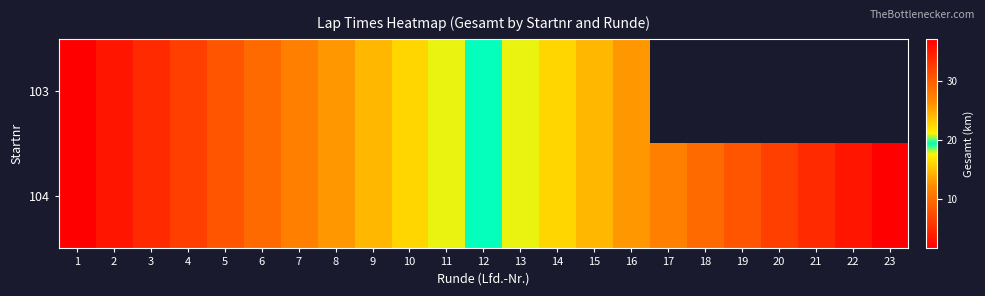

Count the number of categories in the chart.

23